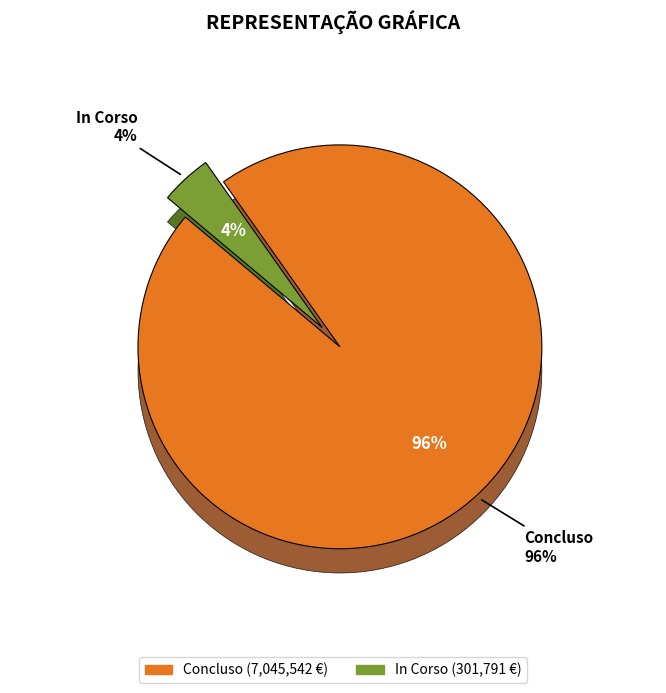

Is there a majority slice in this chart?

No